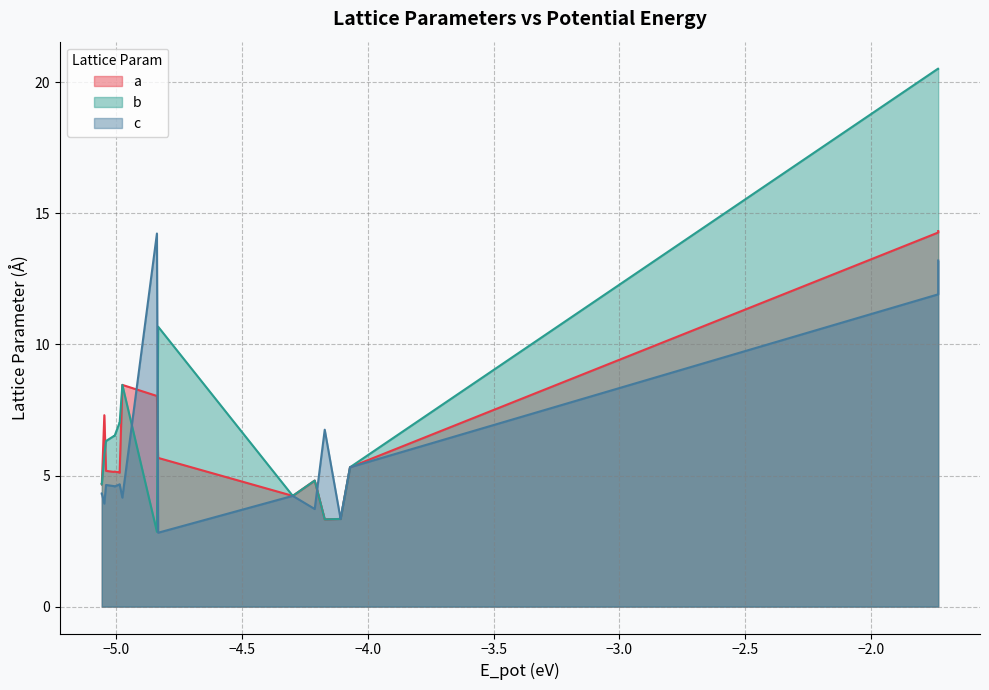

Reading right to left, extract all data points from this chart.

a: 14.3	14.3	5.3	5.3	3.3	3.3	3.3	4.8	4.2	4.2	5.7	8.0	8.5	5.1	5.1	5.1	5.1	5.2	5.2	7.3	4.7	4.7	4.7	4.7
b: 20.5	20.5	5.3	5.3	3.3	3.3	3.3	4.8	4.2	4.2	10.7	2.9	8.5	7.0	7.0	6.5	6.5	6.3	6.3	5.8	4.7	4.7	4.7	4.7
c: 13.2	11.9	5.3	5.3	3.3	3.3	6.7	3.7	4.2	4.2	2.8	14.2	4.2	4.7	4.7	4.6	4.6	4.6	4.6	3.9	4.3	4.3	4.3	4.3